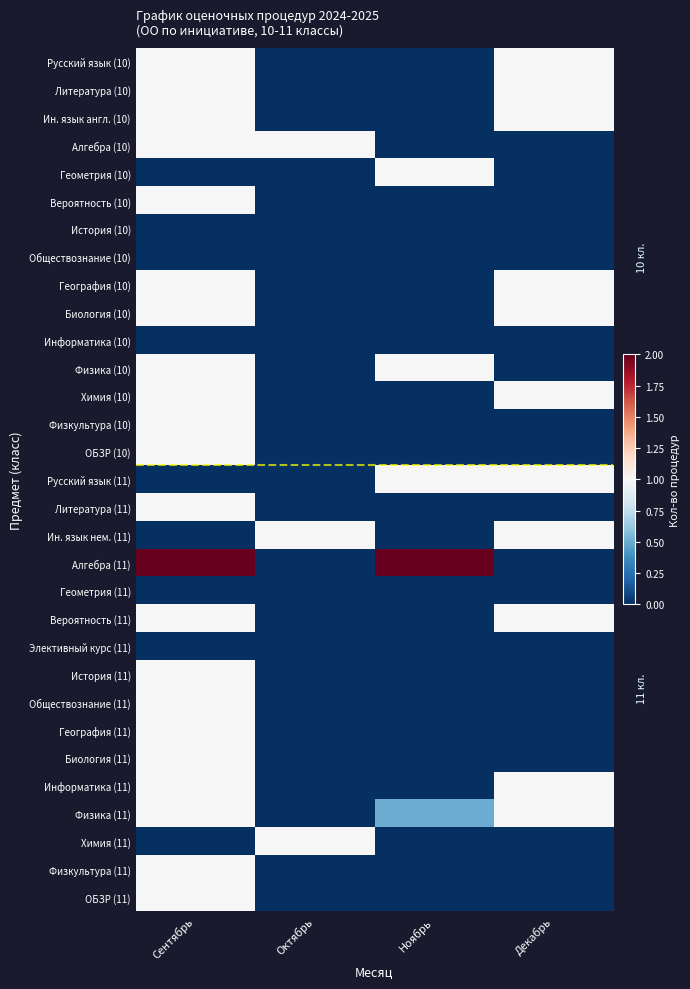

List the series in order of their peak value, highest first.

Алгебра (11), Русский язык (10), Литература (10), Ин. язык англ. (10), Алгебра (10), Геометрия (10), Вероятность (10), География (10), Биология (10), Физика (10), Химия (10), Физкультура (10), ОБЗР (10), Русский язык (11), Литература (11), Ин. язык нем. (11), Вероятность (11), История (11), Обществознание (11), География (11), Биология (11), Информатика (11), Физика (11), Химия (11), Физкультура (11), ОБЗР (11), История (10), Обществознание (10), Информатика (10), Геометрия (11), Элективный курс (11)